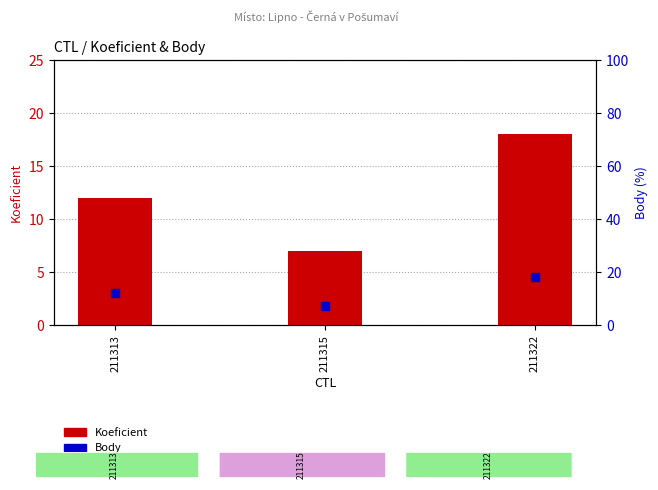

Which series contains the lowest Y value?

Koeficient